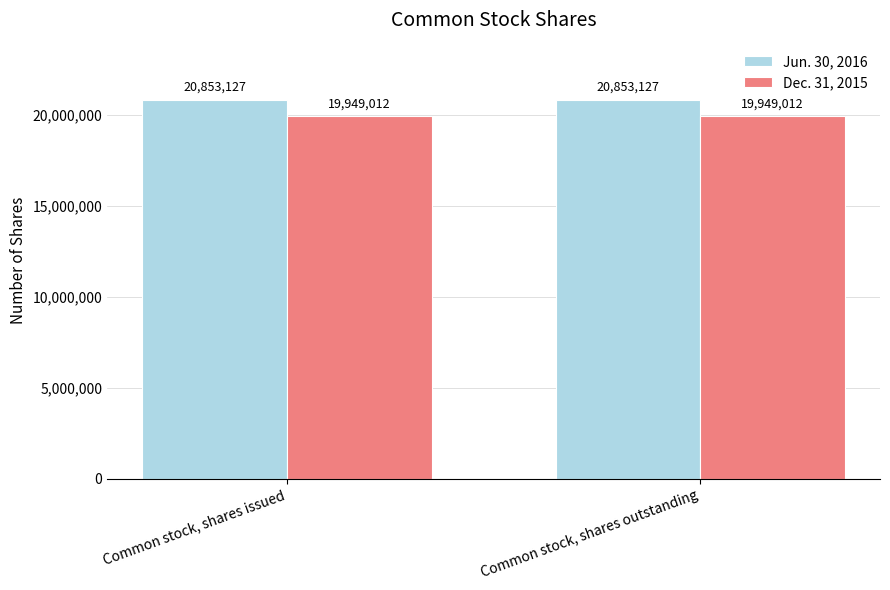

The value of Jun. 30, 2016 at Common stock, shares issued is 20853127. True or false?

True